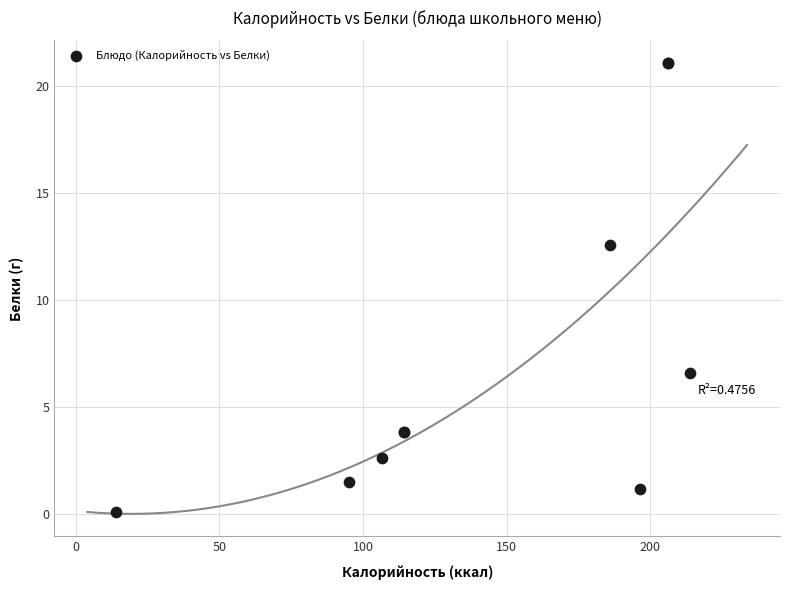

What Y value in the scatter plot is closest to 10?

12.6